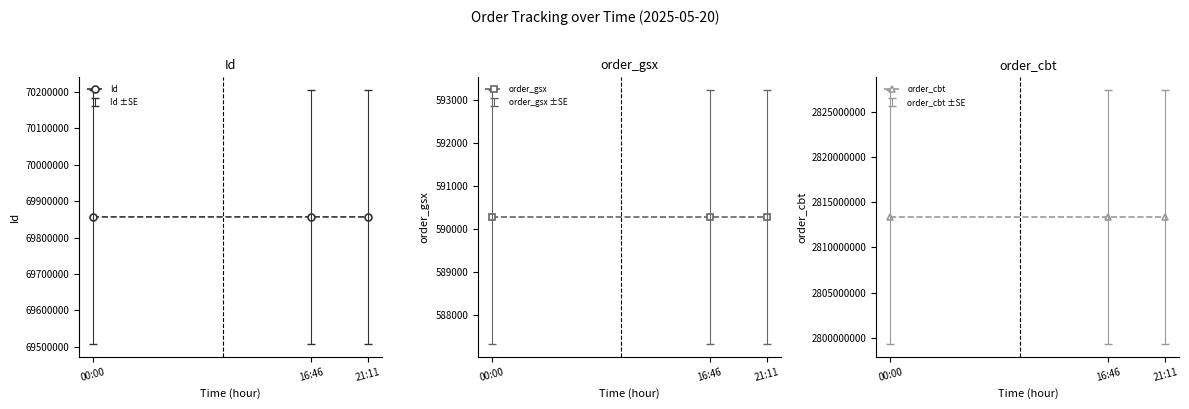

Which category has the lowest value in the Id series?

00:00